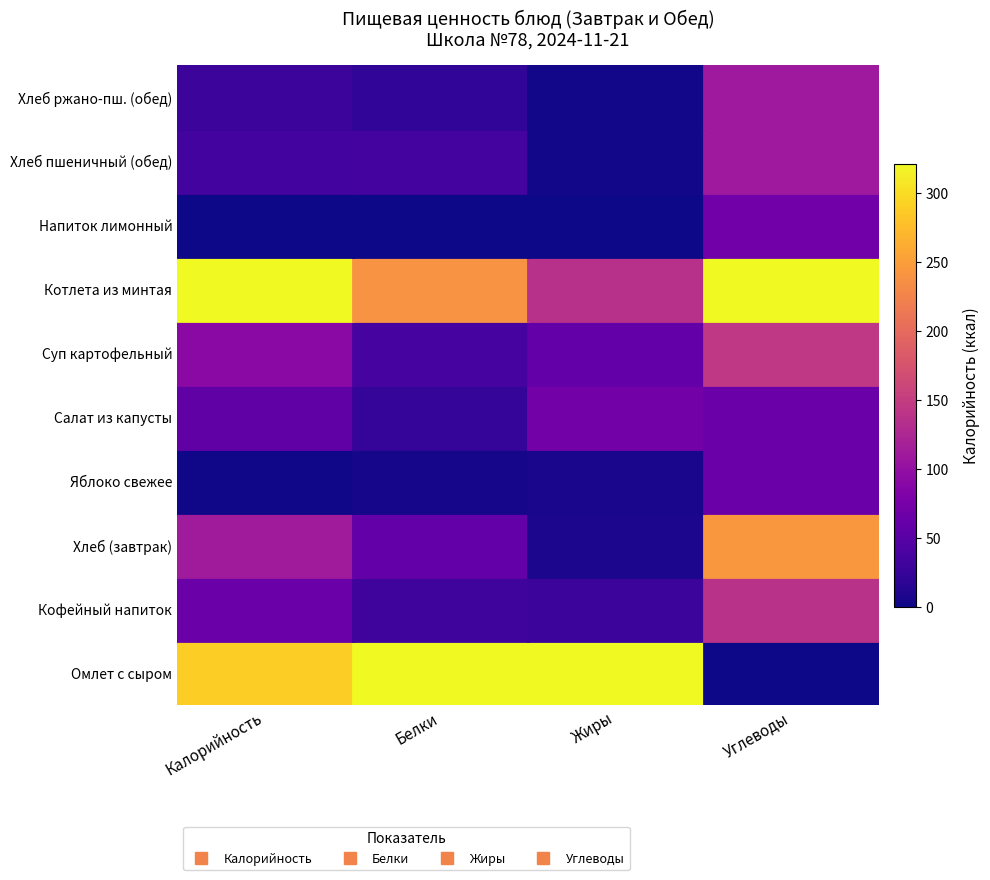

Reading left to right, list all the values displayed in this chart.

Омлет с сыром: Калорийность=0.9	Белки=1.0	Жиры=1.0	Углеводы=0.0
Кофейный напиток: Калорийность=0.2	Белки=0.1	Жиры=0.1	Углеводы=0.4
Хлеб (завтрак): Калорийность=0.3	Белки=0.2	Жиры=0.0	Углеводы=0.8
Яблоко свежее: Калорийность=0.0	Белки=0.0	Жиры=0.0	Углеводы=0.2
Салат из капусты: Калорийность=0.2	Белки=0.1	Жиры=0.2	Углеводы=0.2
Суп картофельный: Калорийность=0.3	Белки=0.1	Жиры=0.2	Углеводы=0.4
Котлета из минтая: Калорийность=1.0	Белки=0.7	Жиры=0.4	Углеводы=1.0
Напиток лимонный: Калорийность=0.0	Белки=0.0	Жиры=0.0	Углеводы=0.2
Хлеб пшеничный (обед): Калорийность=0.1	Белки=0.1	Жиры=0.0	Углеводы=0.3
Хлеб ржано-пш. (обед): Калорийность=0.1	Белки=0.1	Жиры=0.0	Углеводы=0.3